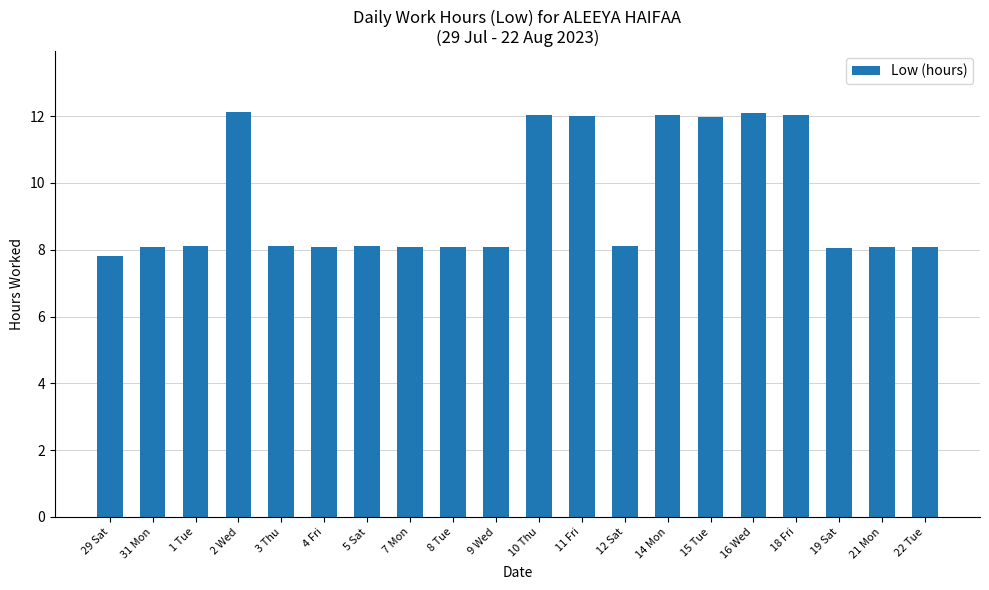

Where does the data first go above 8?

31 Mon